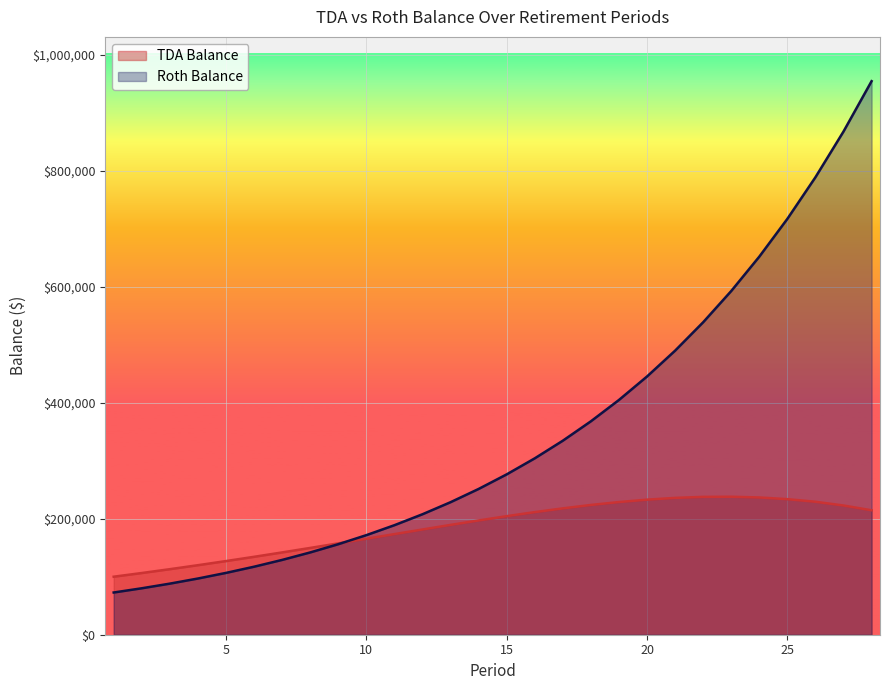

Which label corresponds to the smallest value in the chart?

1